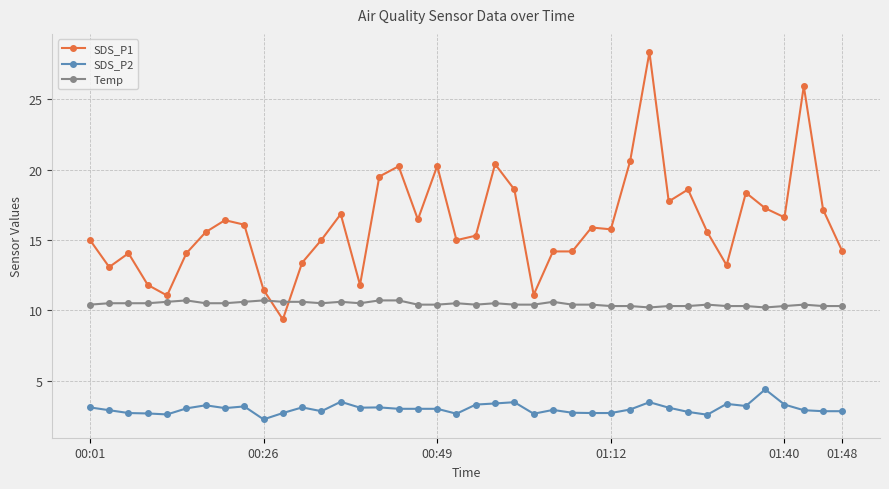

True or false: SDS_P2 and Temp cross at least once.

False